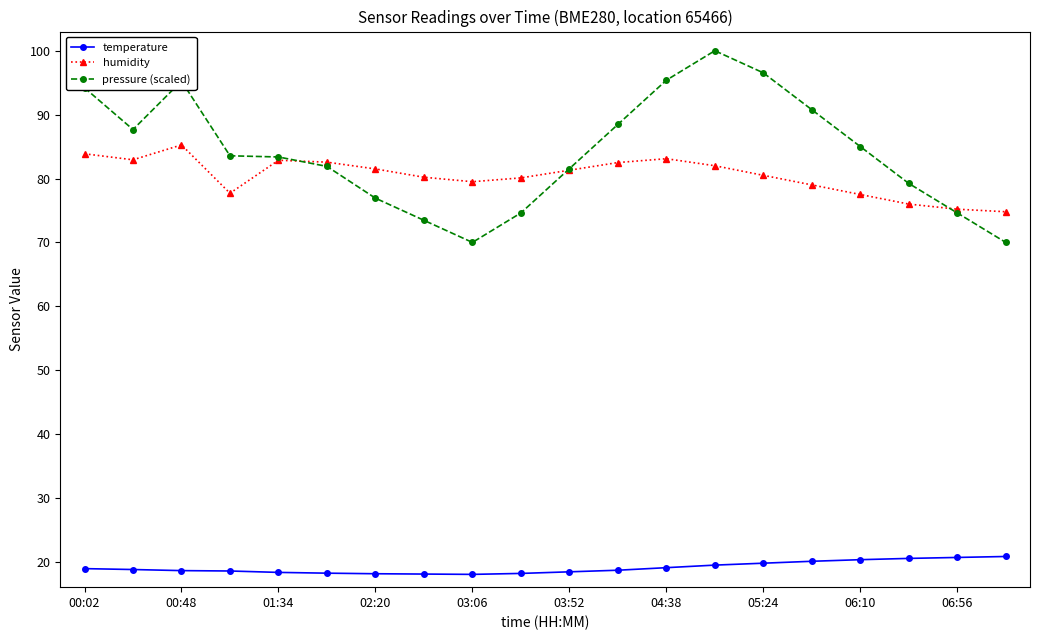

True or false: pressure (scaled) and temperature cross at least once.

False